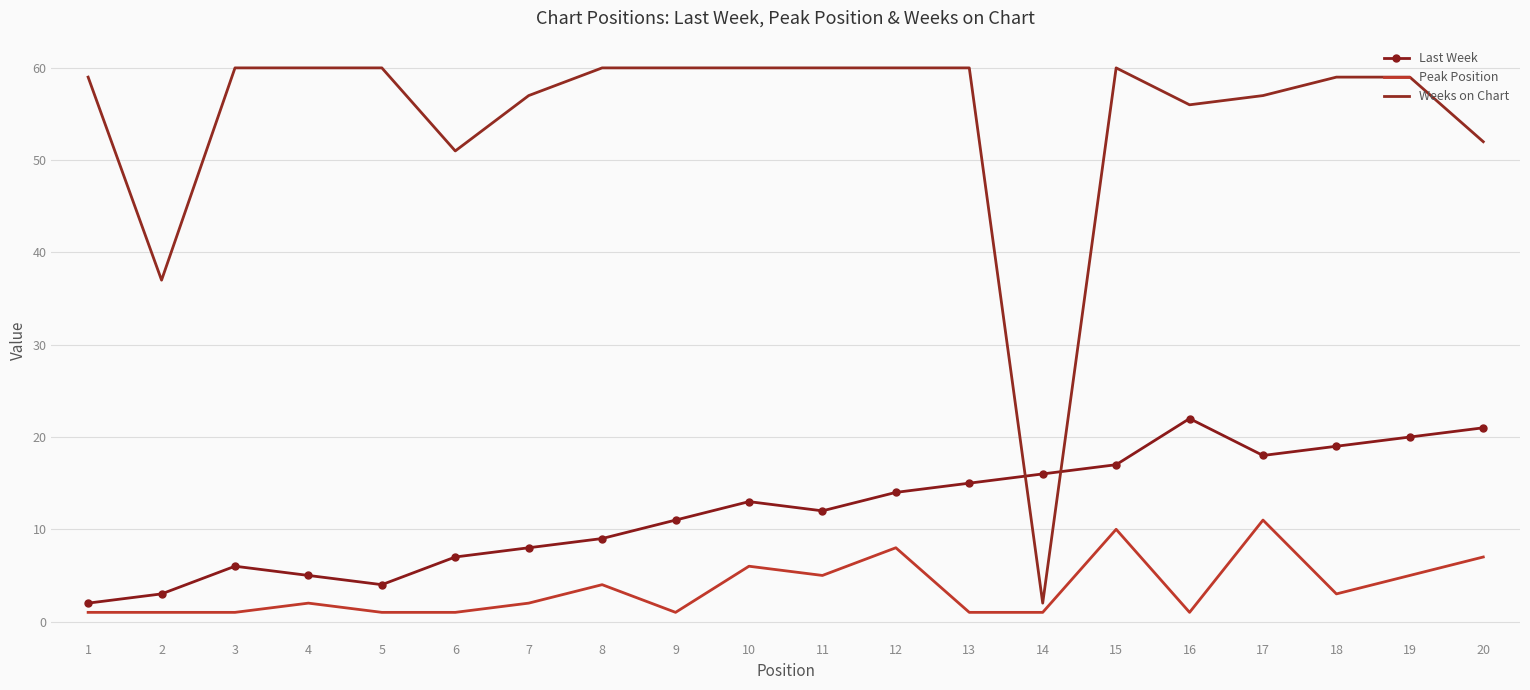

Where is Peak Position nearest to the value 6?

10